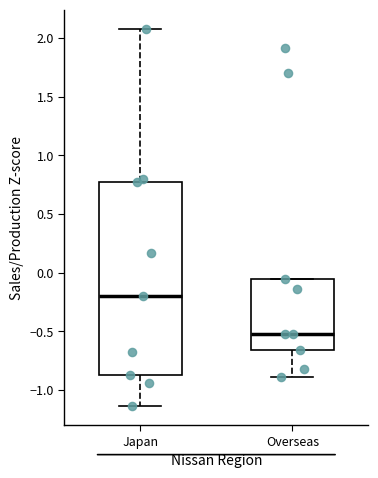

Comparing the boxes themselves (not the whiskers), which one is the tallest?

Japan